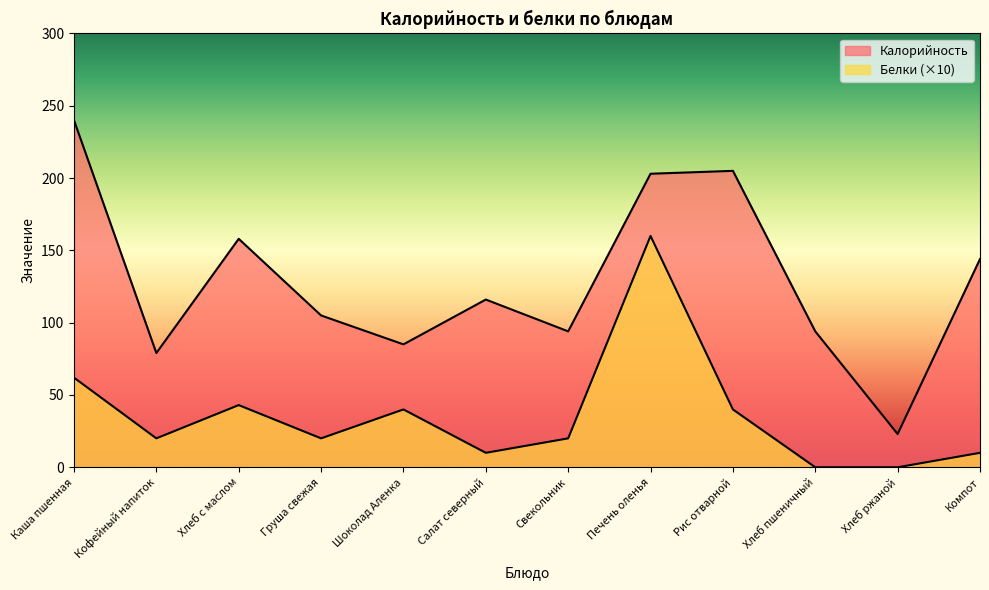

How many lines are shown in the chart?

2